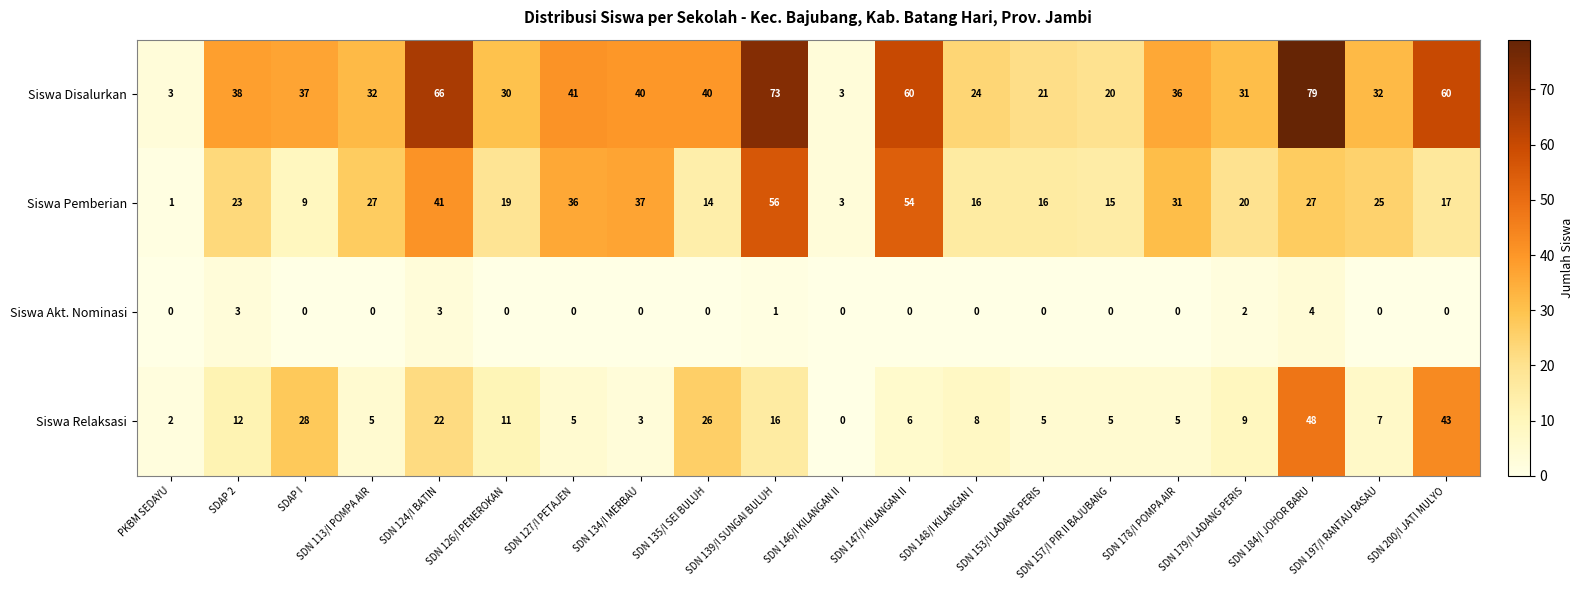

Where is Siswa Akt. Nominasi nearest to the value 2?

SDN 179/I LADANG PERIS